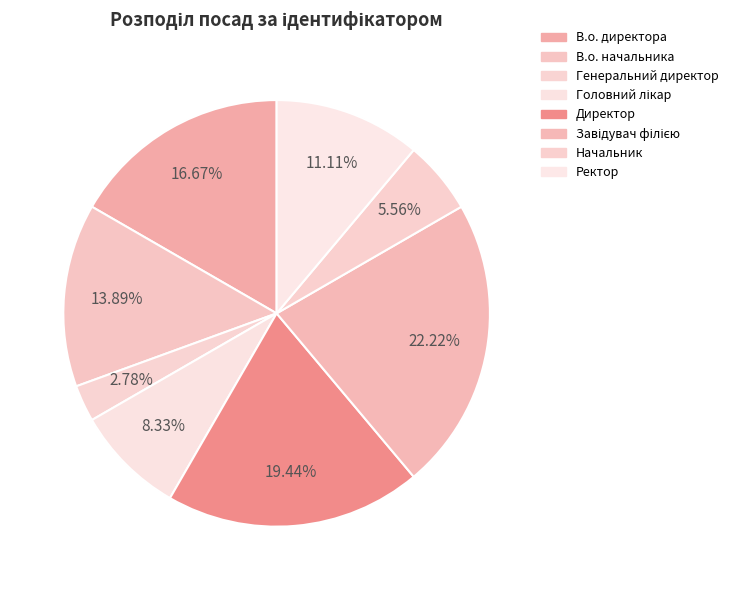

Combined, what portion of the pie is В.о. начальника and Головний лікар?

22.2%